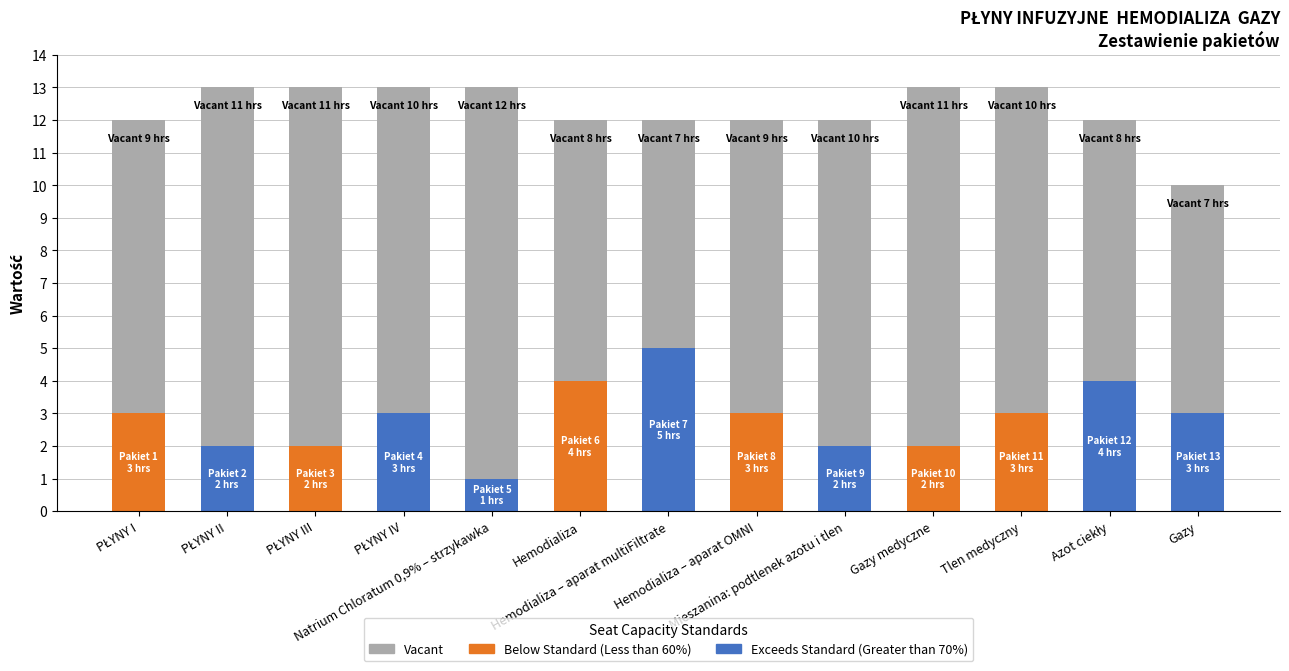

How many distinct data groups are displayed?

3